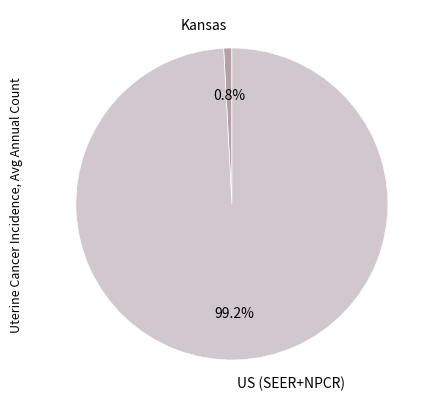

How many slices are in this pie chart?

2